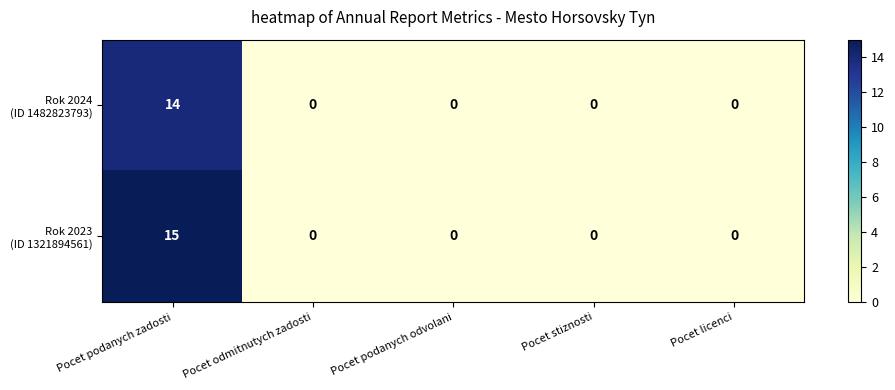

At which category is the sum across all series the highest?

Pocet podanych zadosti